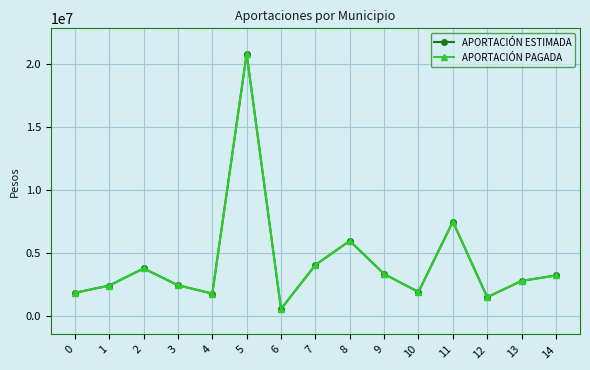

What is the value of the APORTACIÓN PAGADA point at the 10th from the left?

3352280